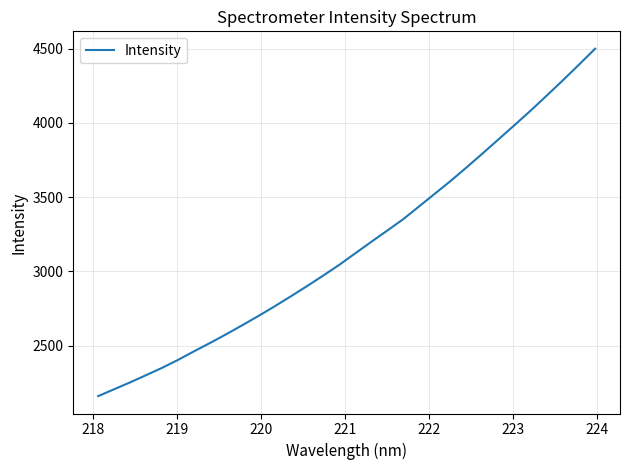

True or false: there are more than 2 points higher than both neighbors.

False